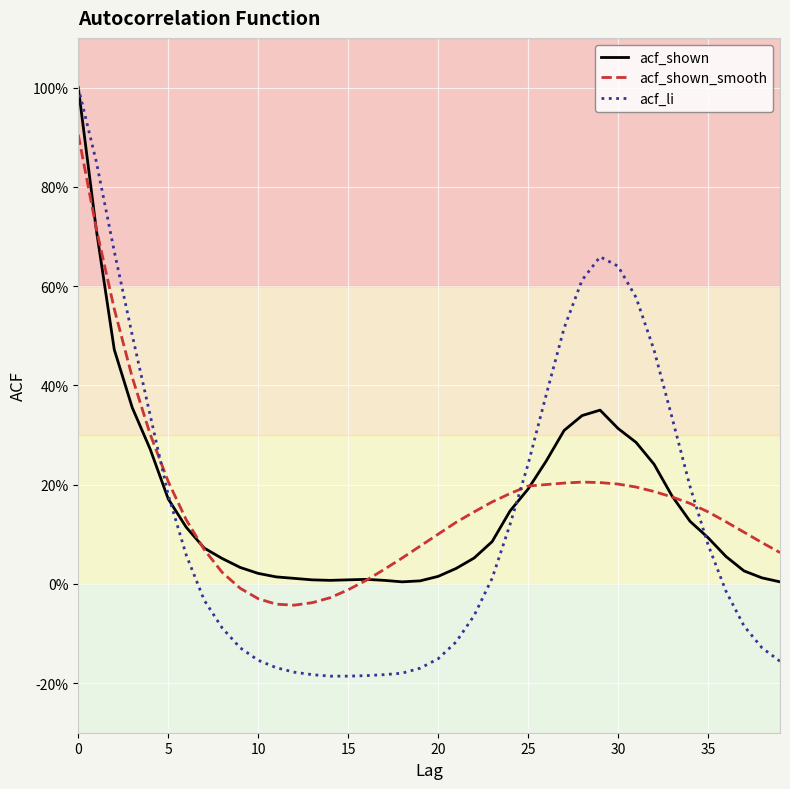

How many intersections are there between acf_li and acf_shown?

3